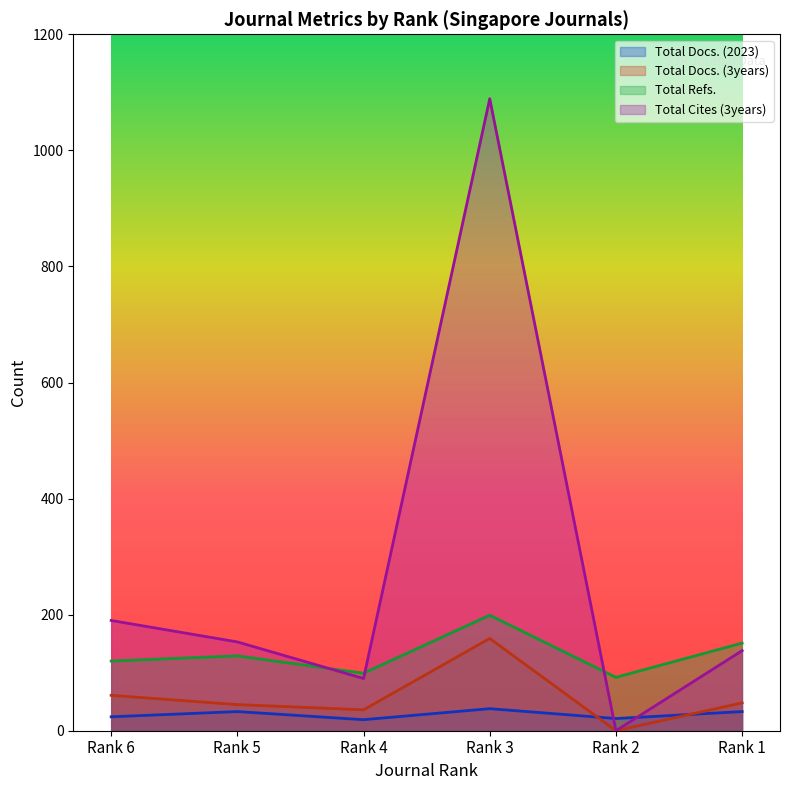

At how many categories does at least one series exceed 1081?

1